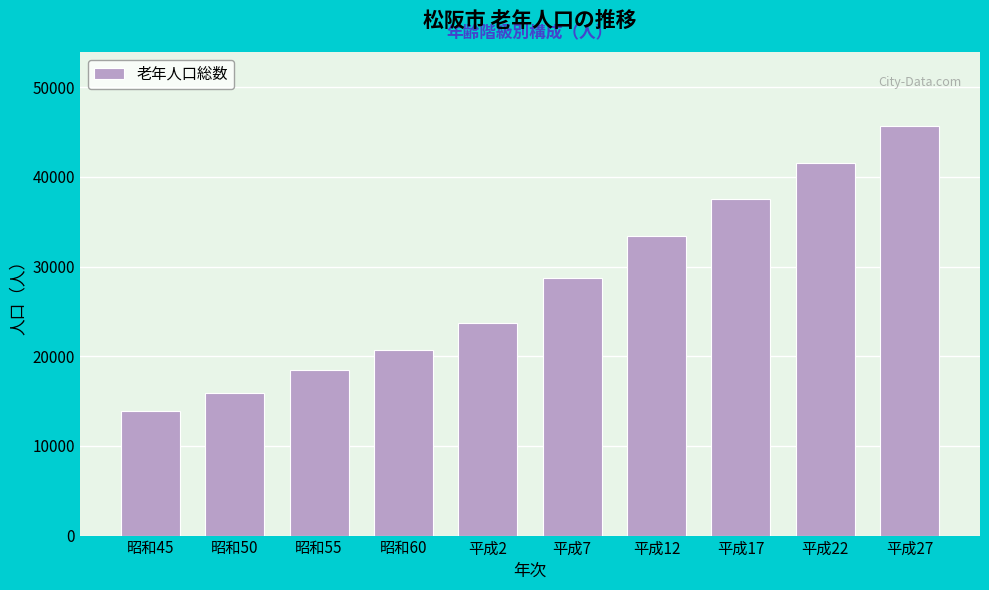

Reading left to right, extract all data points from this chart.

昭和45=13923	昭和50=15942	昭和55=18511	昭和60=20684	平成2=23761	平成7=28772	平成12=33456	平成17=37541	平成22=41525	平成27=45713